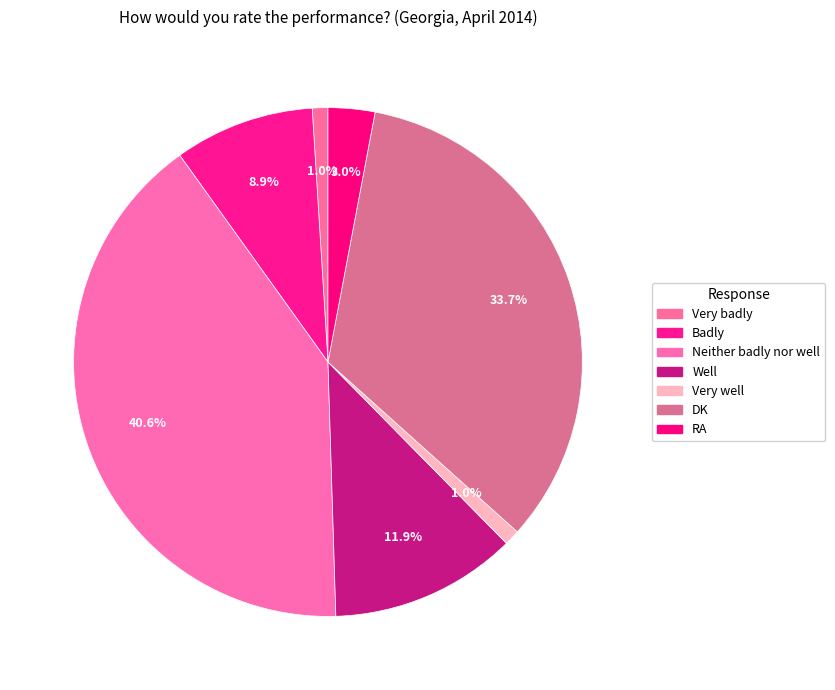

Count the number of slices in the pie.

7